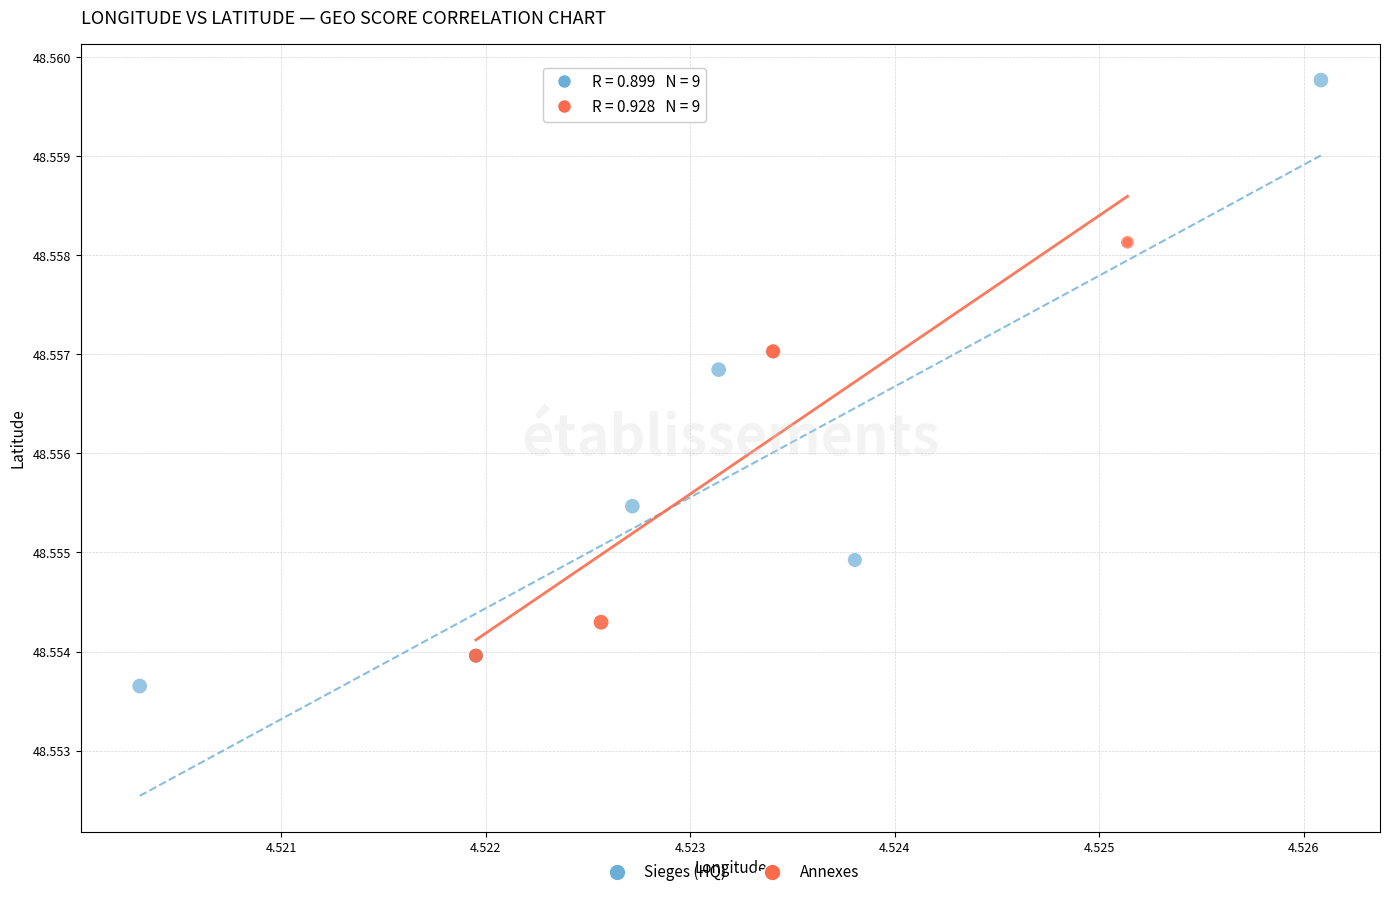

What are all the series names shown in the legend?

Sieges (HQ), Annexes